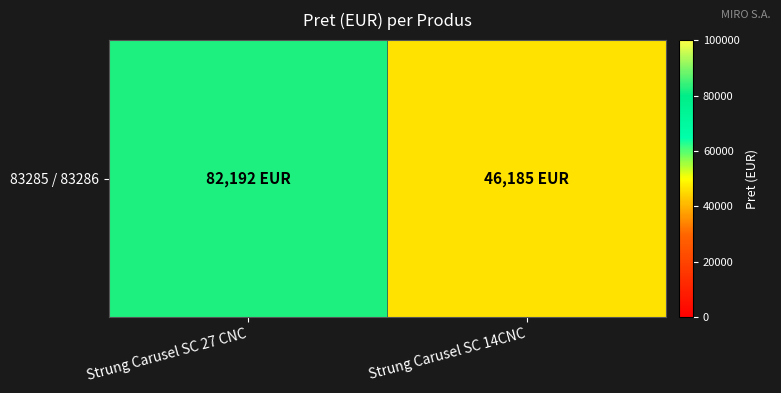

The chart shows a value of 21254.2 at Strung Carusel SC 14CNC. True or false?

False